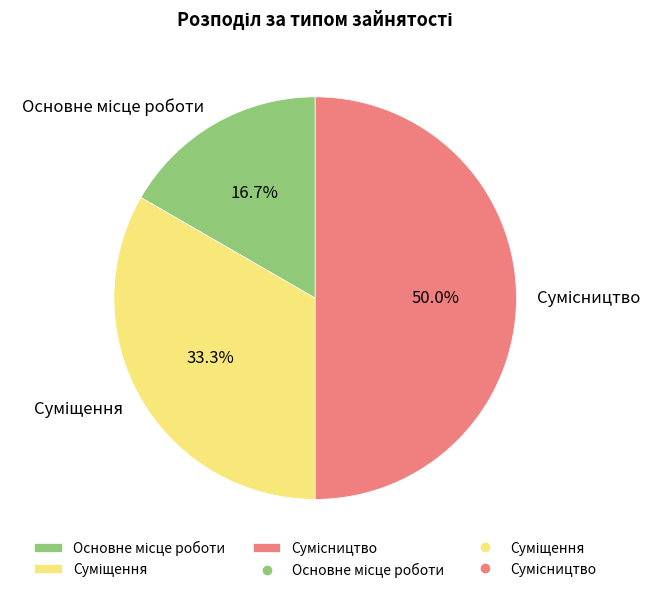

Which category has the smallest portion of the pie?

Основне місце роботи